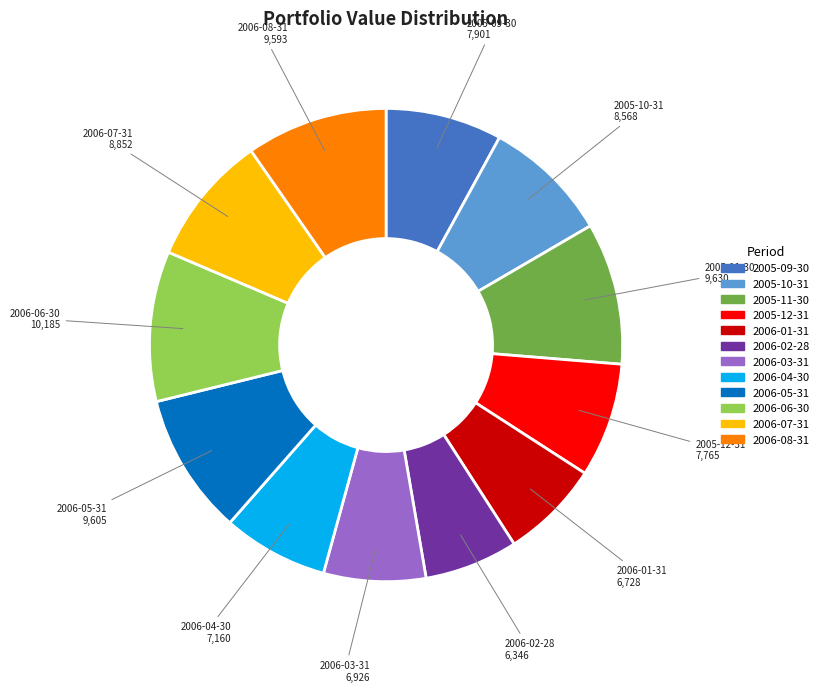

Is there any slice that represents more than half of the pie?

No